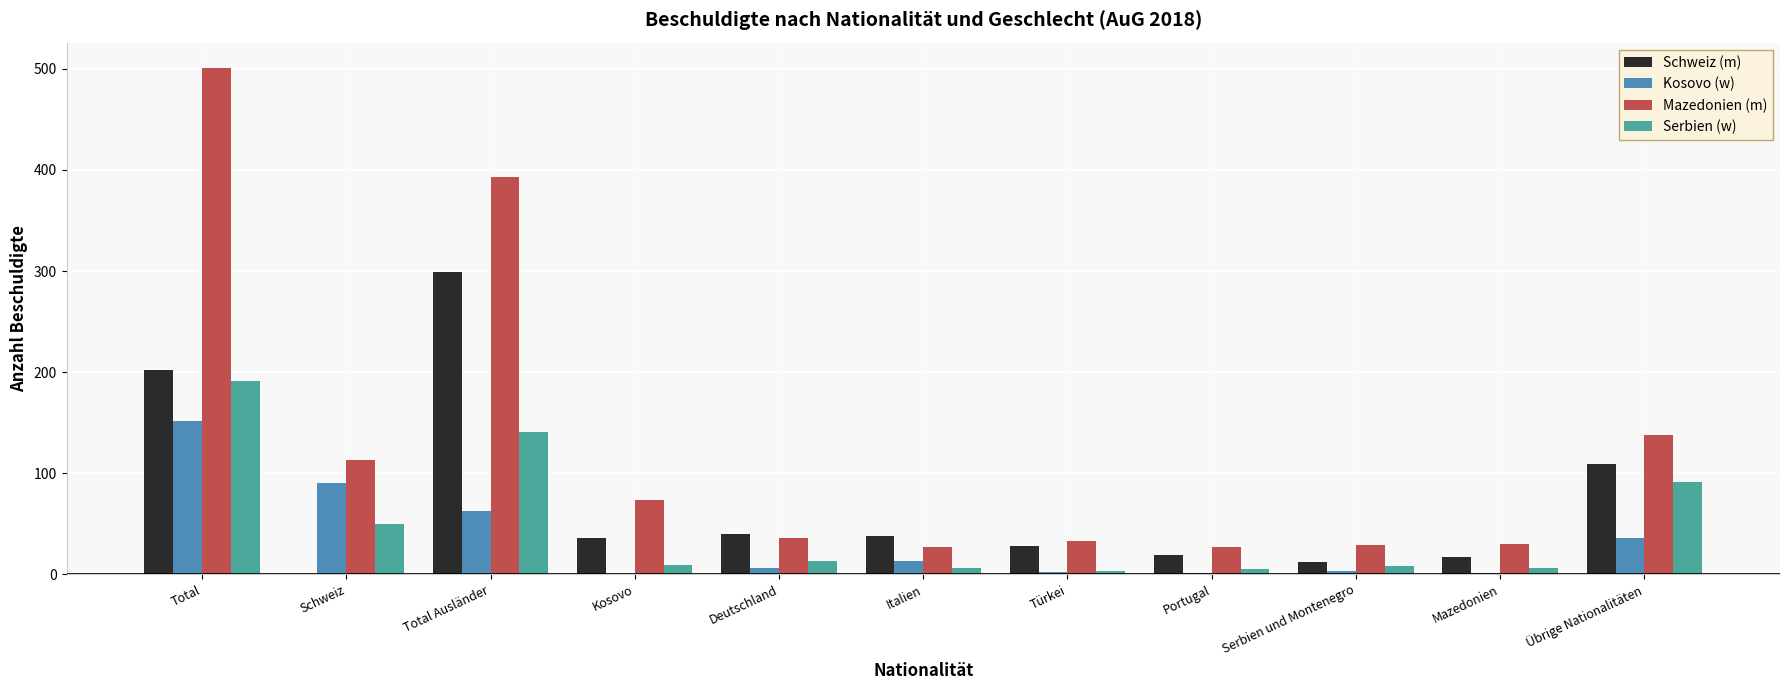

How many data points does each series have?

11